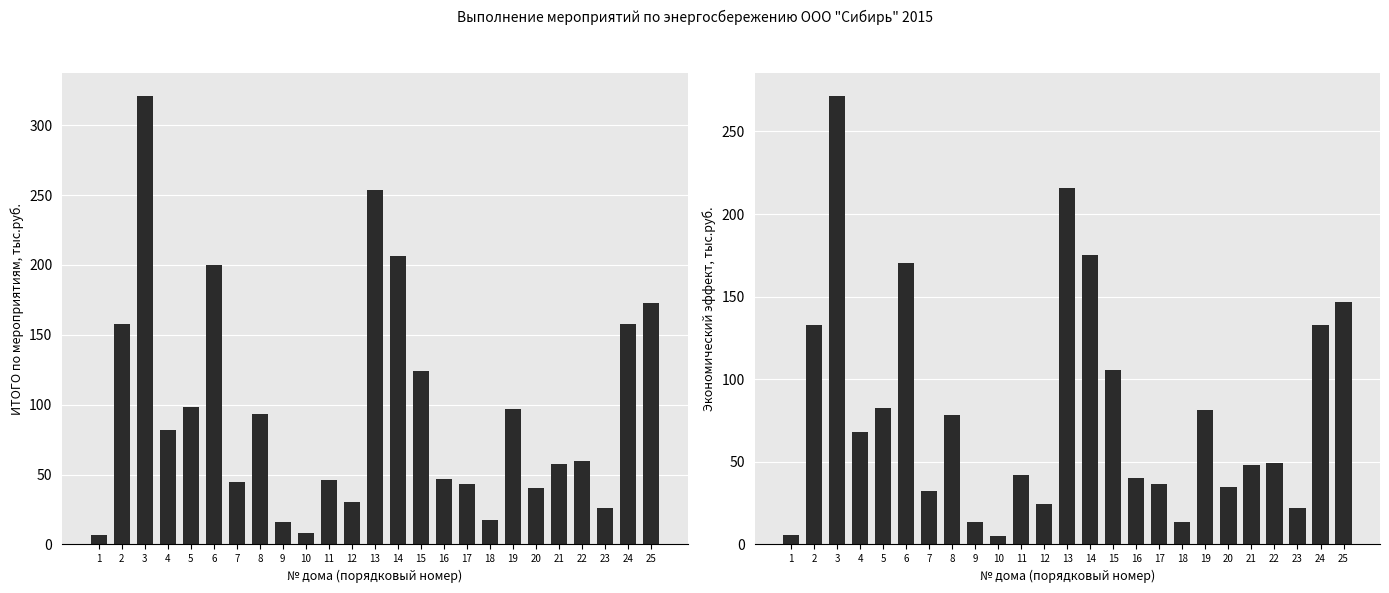

What is the lowest value of the Экономический эффект, тыс.руб. series?

5.1